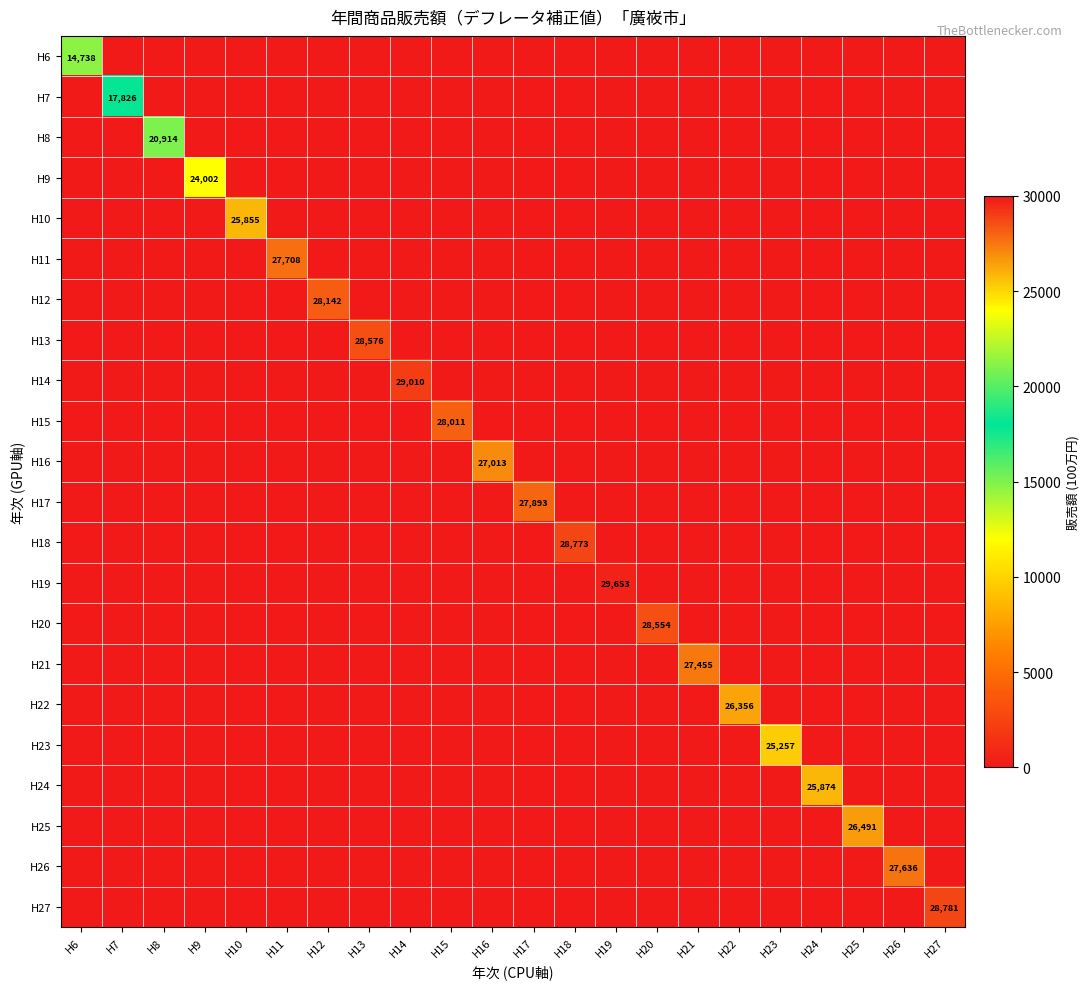

Rank the categories by H16 value from lowest to highest.

H6, H7, H8, H9, H10, H11, H12, H13, H14, H15, H17, H18, H19, H20, H21, H22, H23, H24, H25, H26, H27, H16